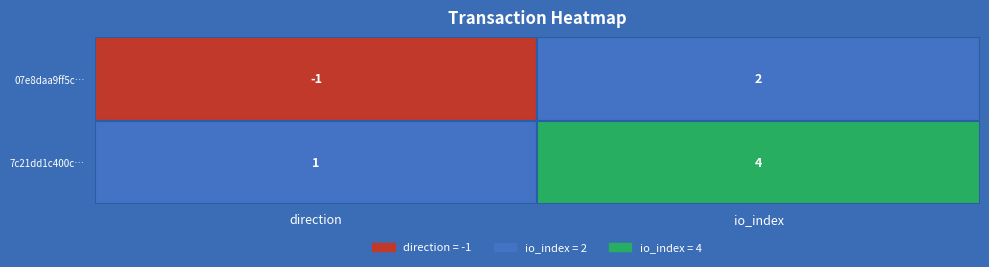

At which category is the sum across all series the highest?

io_index